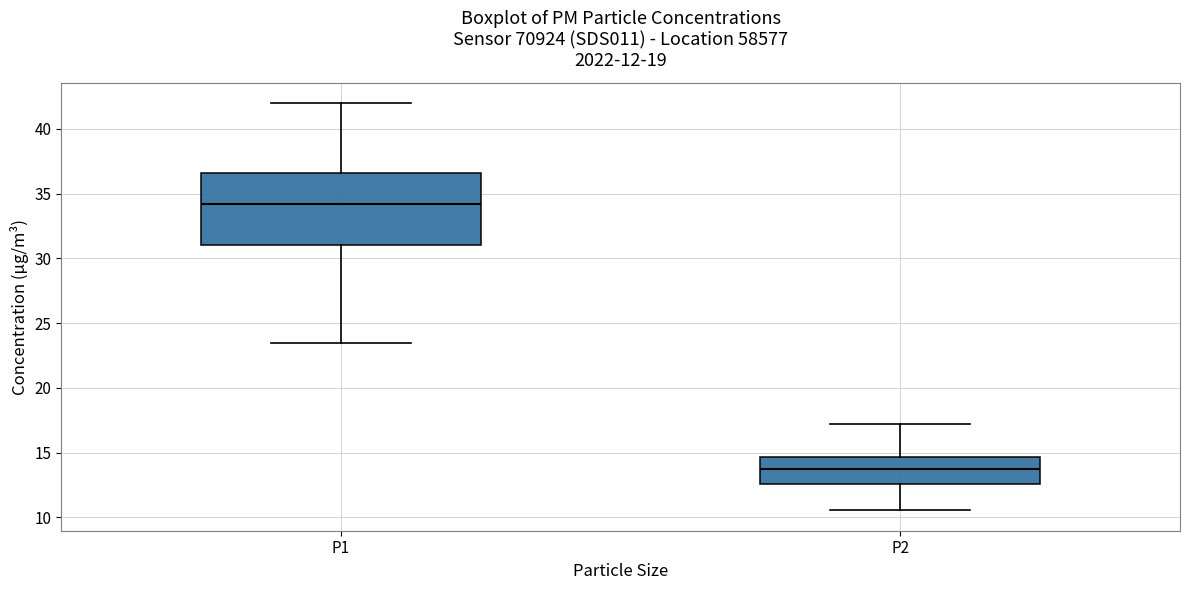

Comparing the boxes themselves (not the whiskers), which one is the tallest?

P1